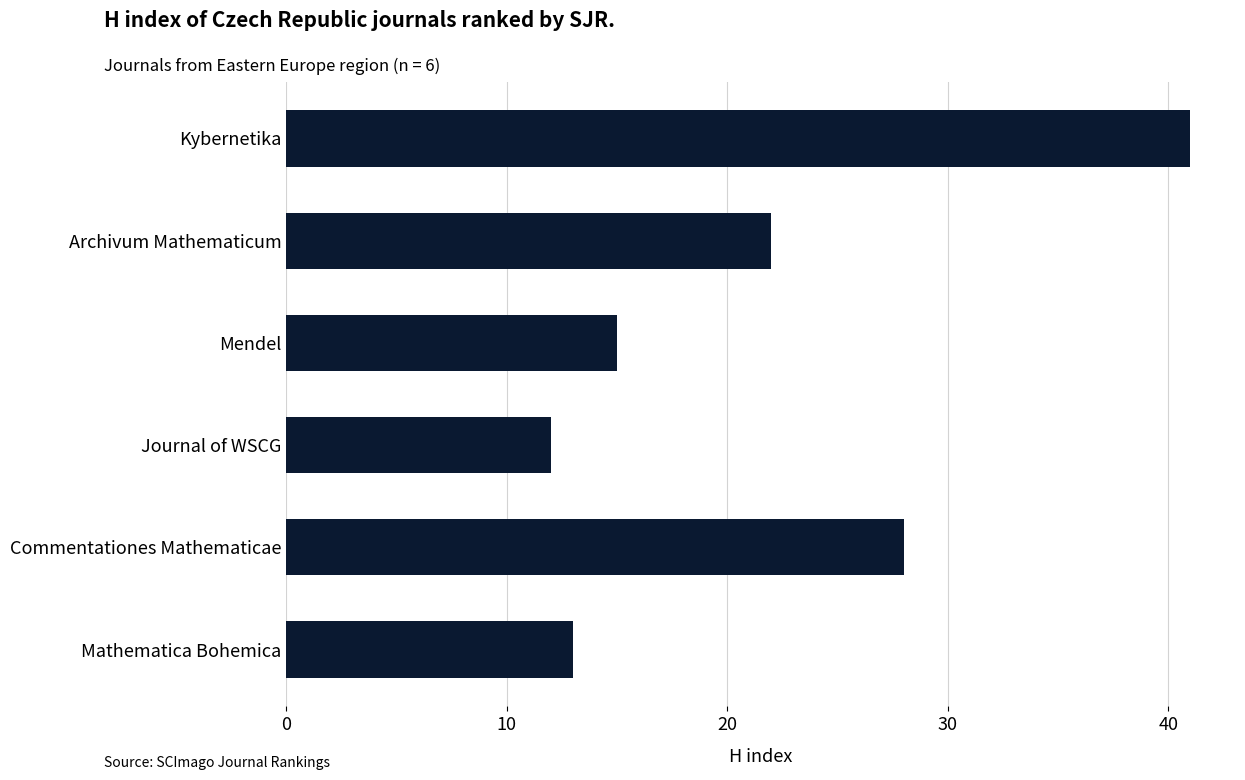

Rank the categories by value from highest to lowest.

Kybernetika, Commentationes Mathematicae, Archivum Mathematicum, Mendel, Mathematica Bohemica, Journal of WSCG